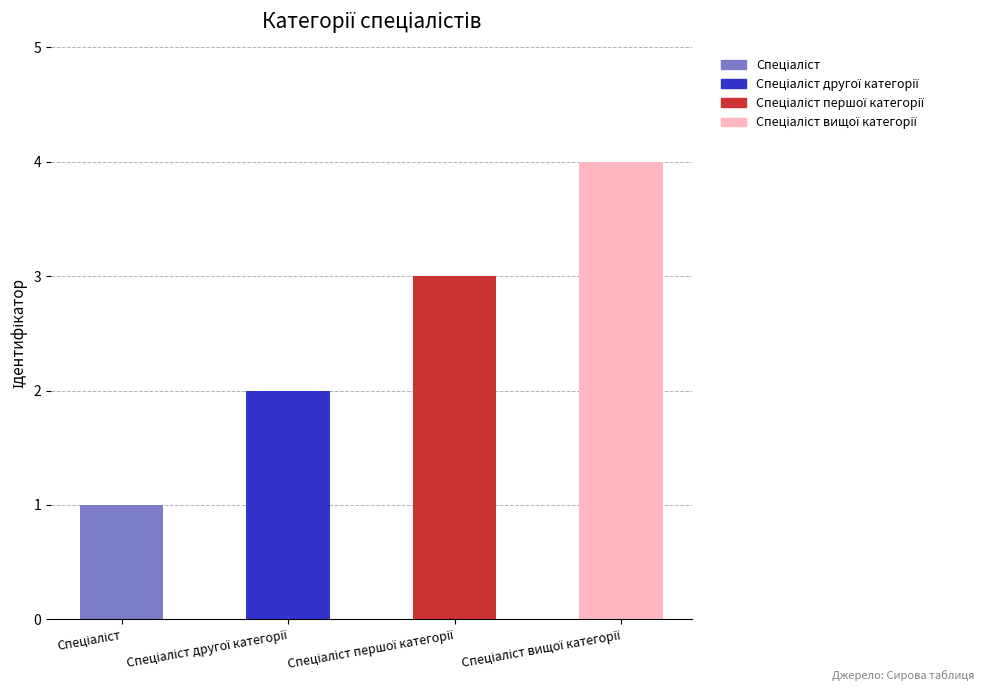

How many values are between 2 and 4?

3